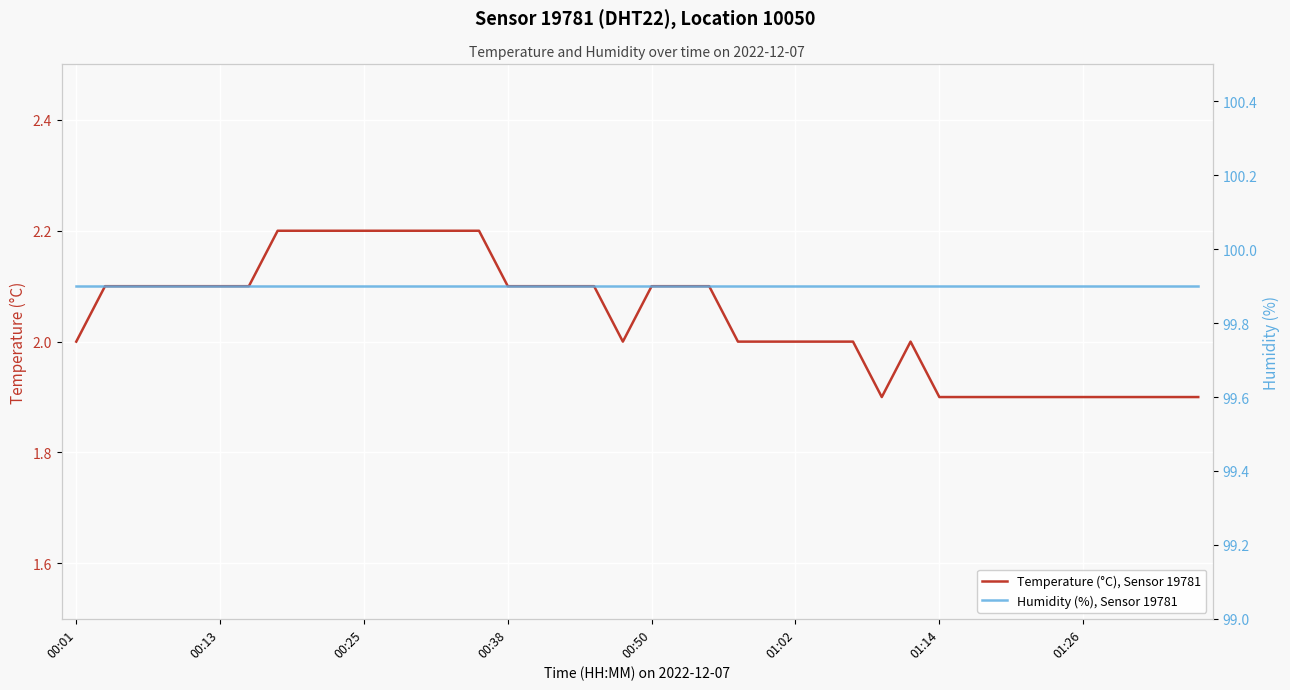

What is the highest value of the Humidity (%), Sensor 19781 series?

99.9